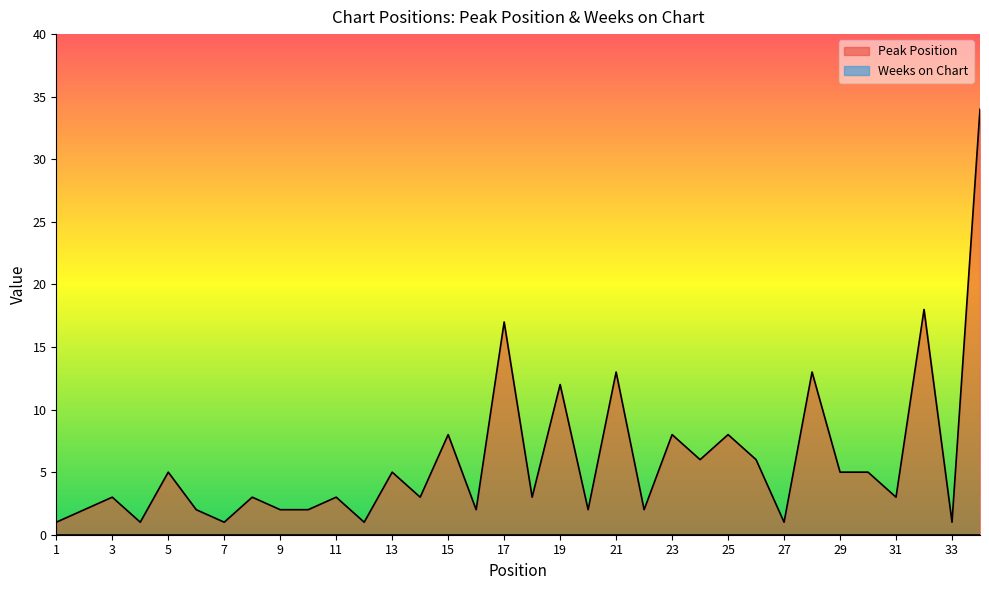

What is the value of the 12th point from the left?

1